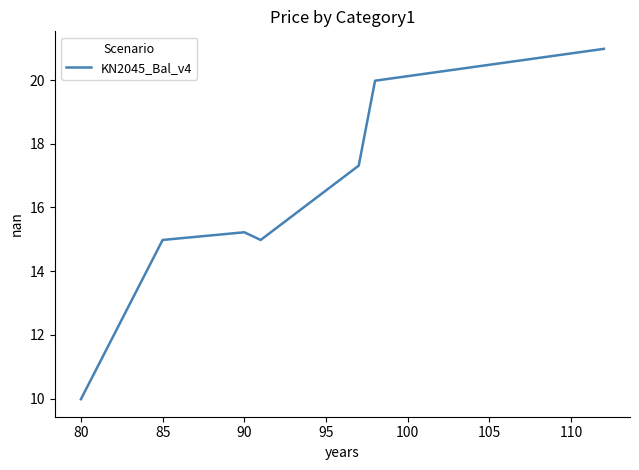

What is the difference between the second highest and minimum values?

10.0